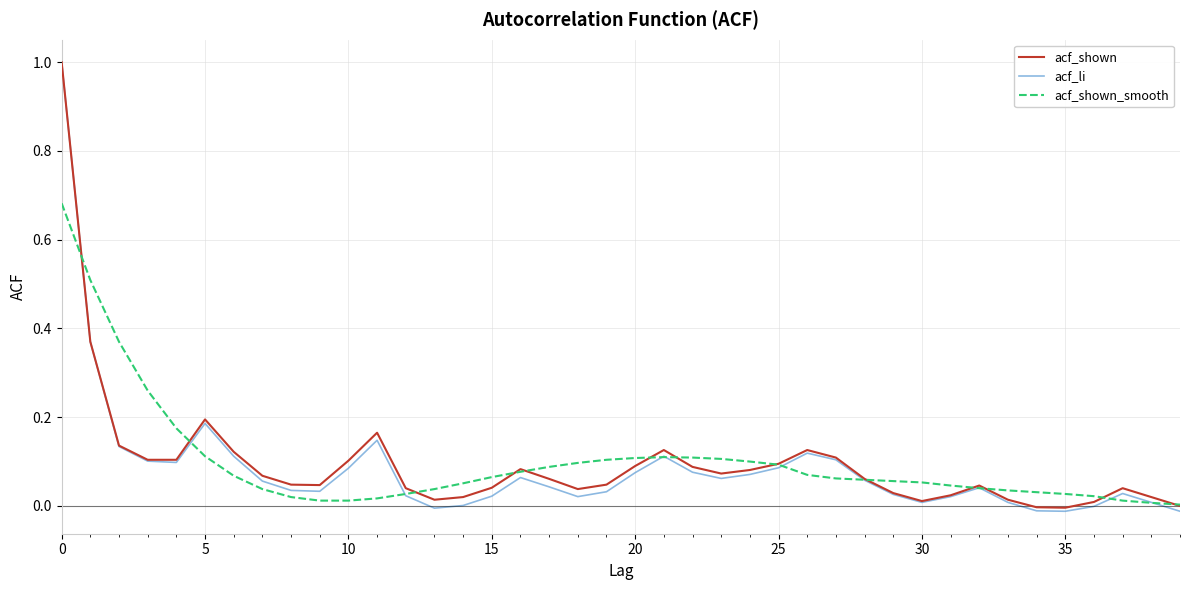

What is the maximum value for acf_shown_smooth?

0.7